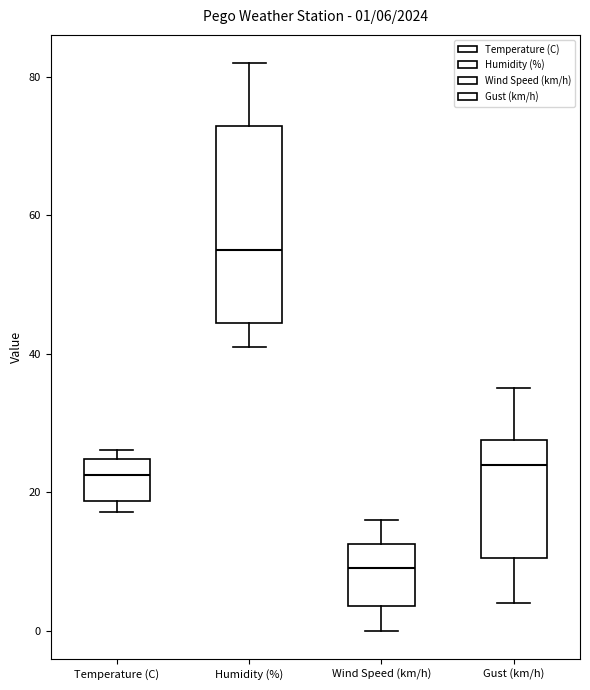

Comparing the boxes themselves (not the whiskers), which one is the tallest?

Humidity (%)